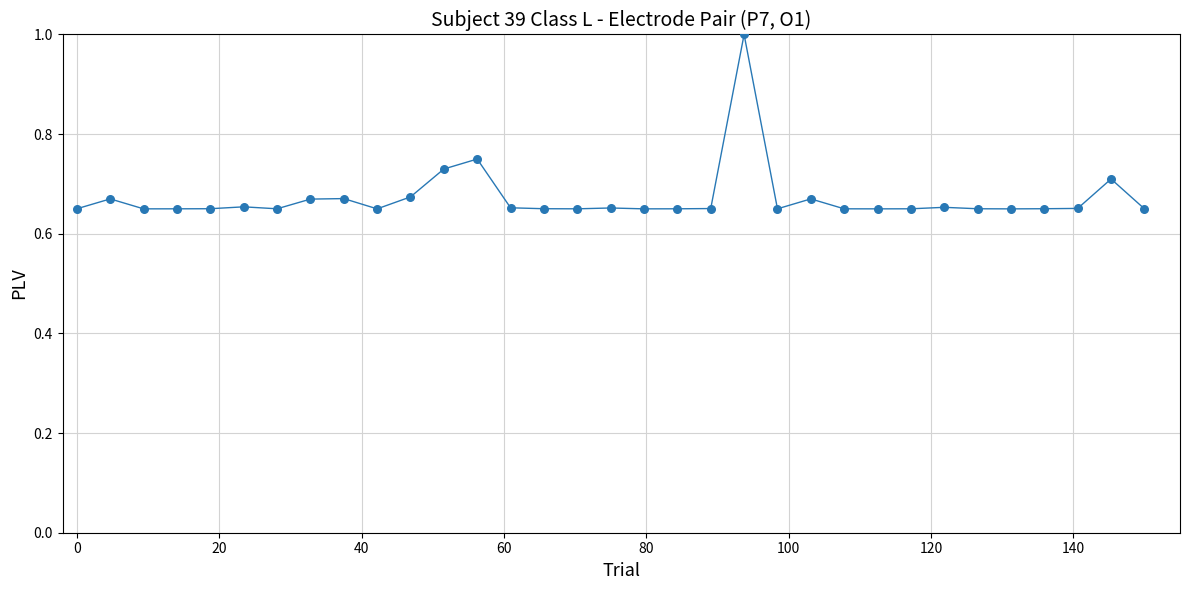

What is the maximum value shown in the chart?

1.0